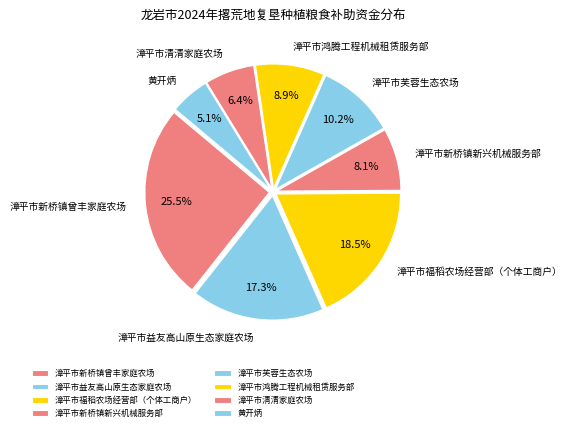

Approximately how many times larger is the value at 黄开炳 compared to 漳平市芙蓉生态农场?

0.5